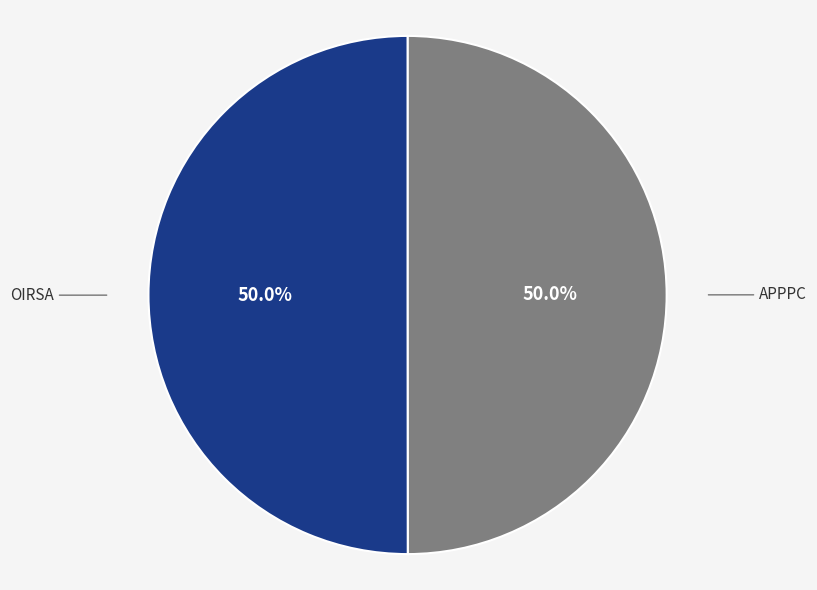

Count the number of slices in the pie.

2